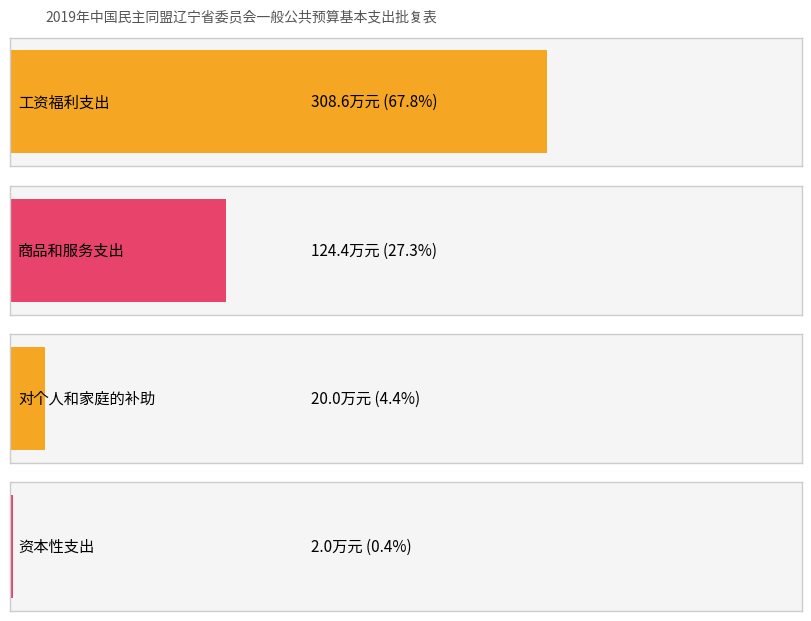

List the labels in order of value, smallest first.

3, 2, 1, 0